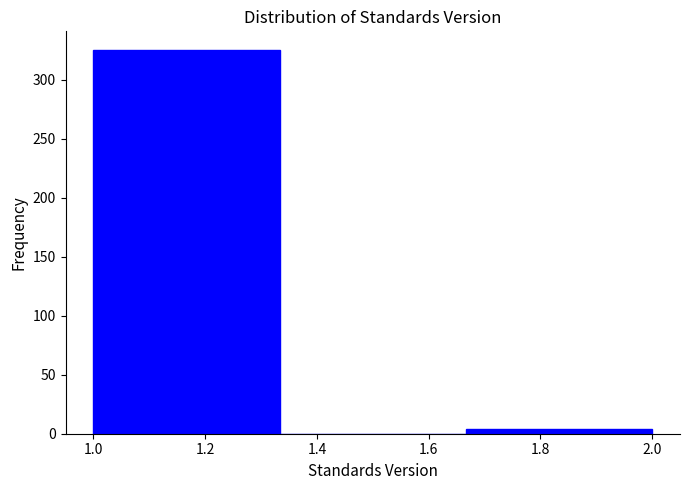

Reading left to right, transcribe this chart: for each bar, give the range it covers on the x-axis and its height. Neither the bar edges nor the heights are printed on the chart, so give them approximately, as read against the axes.

1.00 to 1.34: 325
1.34 to 1.66: 0
1.66 to 2.00: under 5